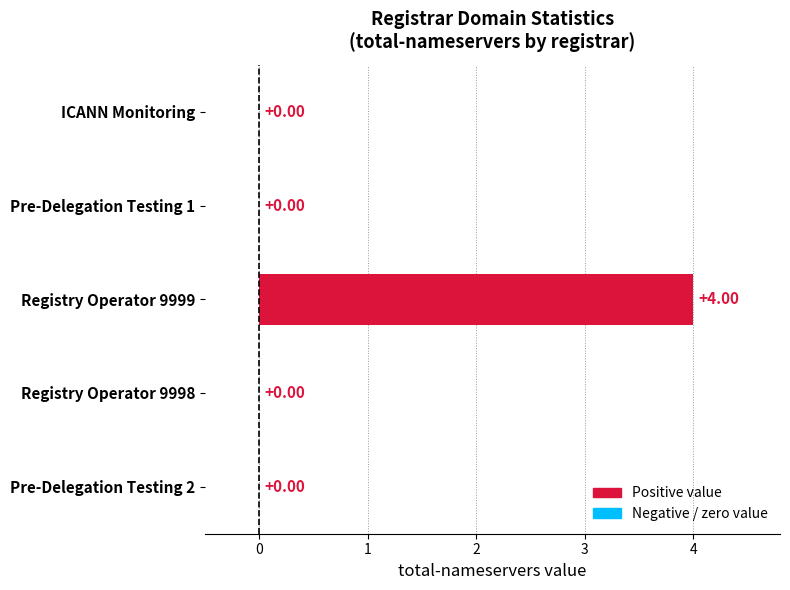

What is the sum of all values?

4